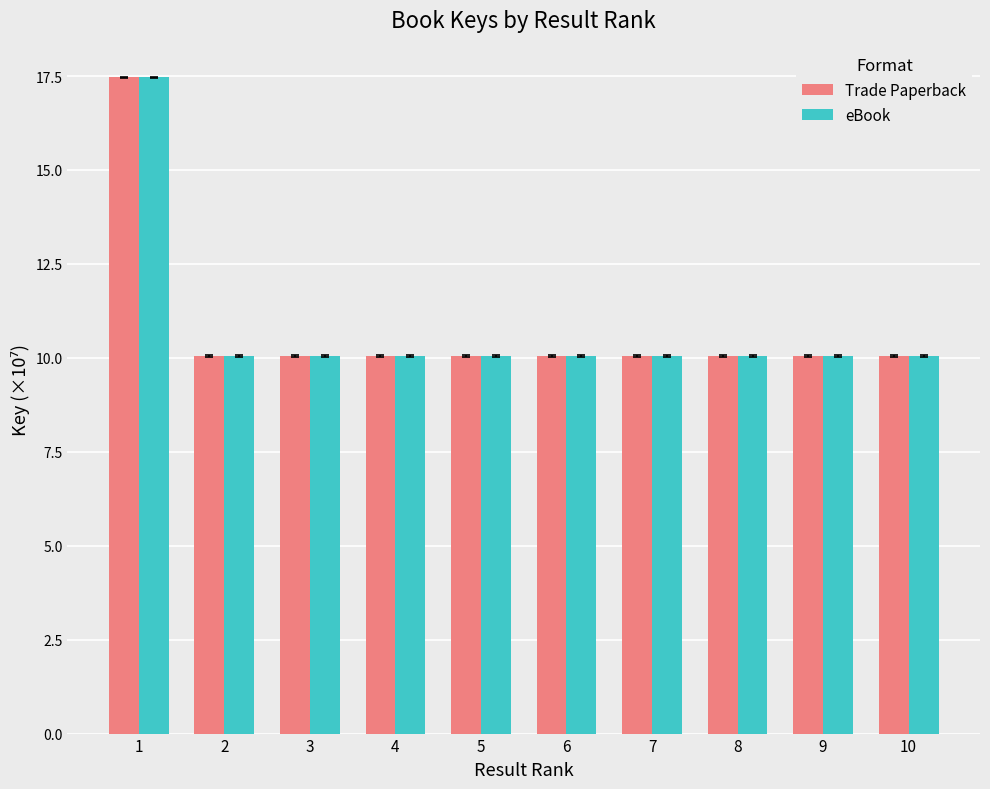

At which category is the sum across all series the highest?

1